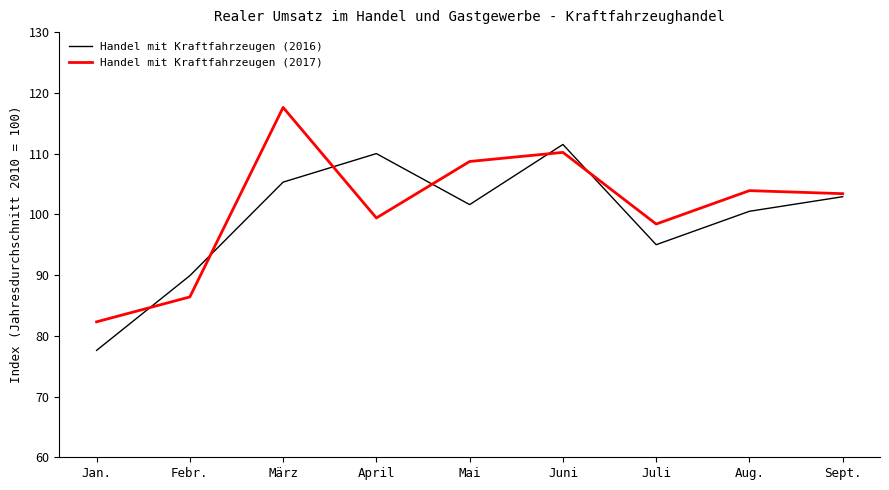

At Mai, list the series in order from smallest to largest.

Handel mit Kraftfahrzeugen (2016), Handel mit Kraftfahrzeugen (2017)